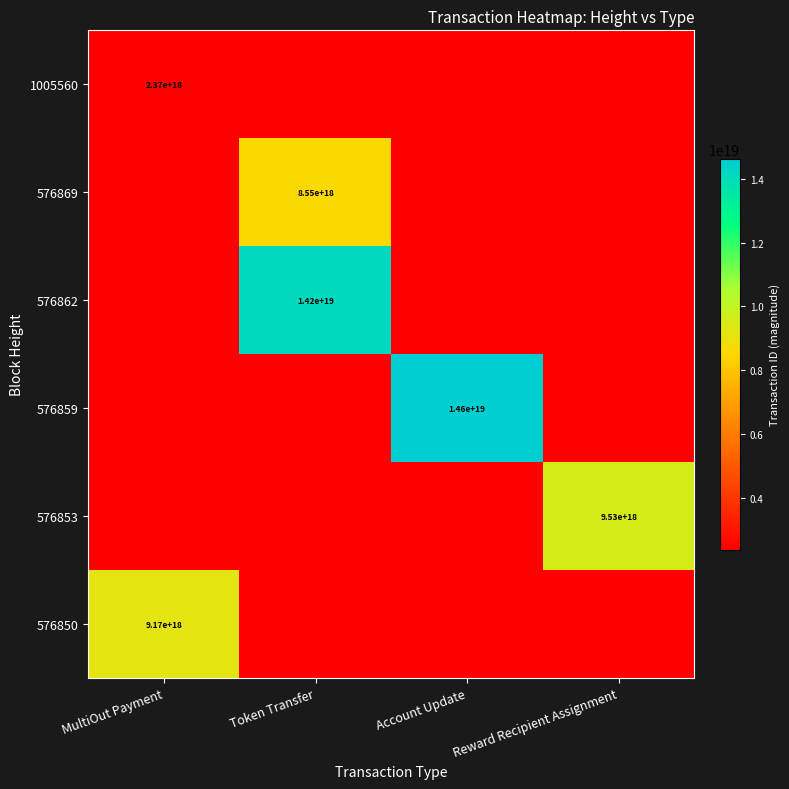

The 576853 series shows 12518736927219730432 at Reward Recipient Assignment. True or false?

False